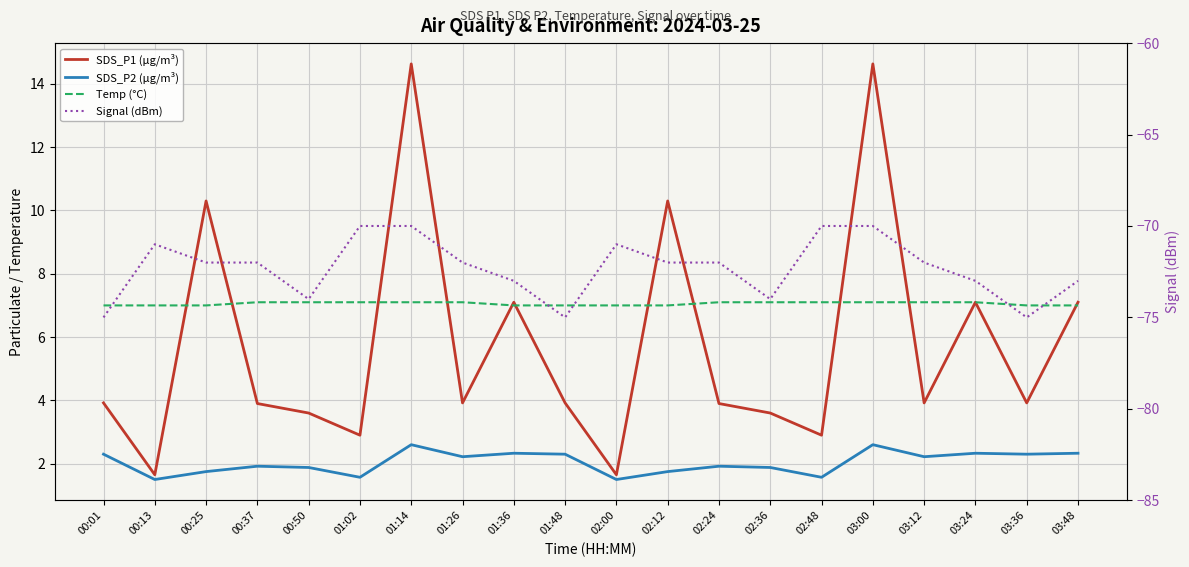

True or false: Signal (dBm) has more than 0 points higher than both neighbors.

True